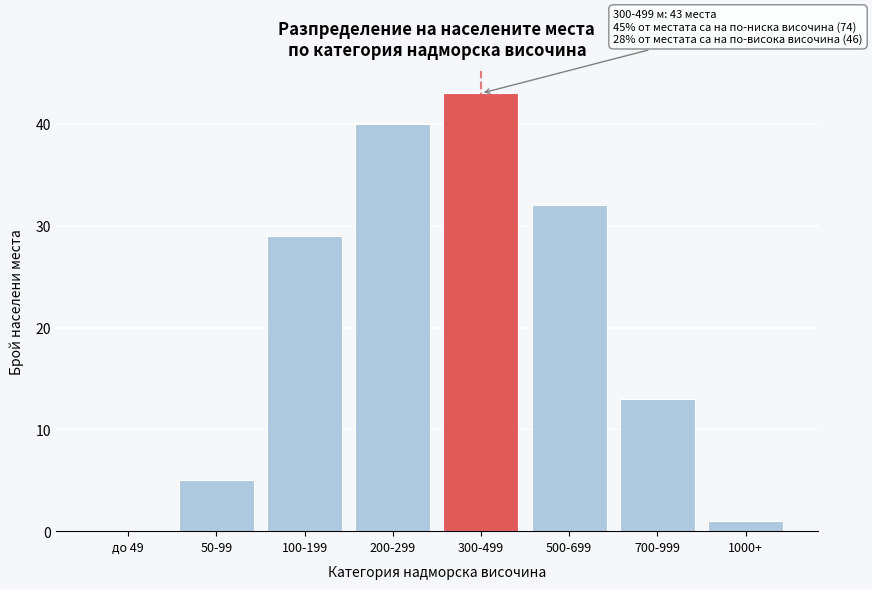

Reading left to right, transcribe all the data shown in this chart.

до 49=0	50-99=5	100-199=29	200-299=40	300-499=43	500-699=32	700-999=13	1000+=1